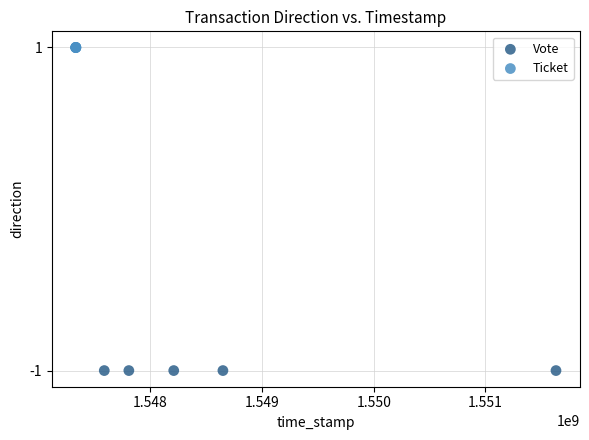

Which series reaches the maximum Y coordinate?

Ticket